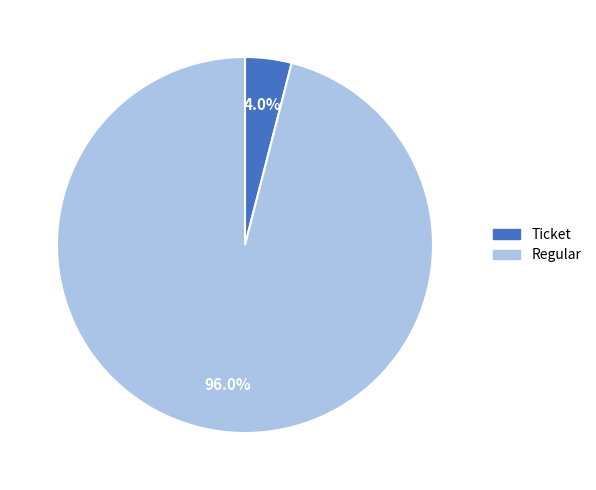

To the nearest percent, what is the combined percentage of Regular and Ticket?

100%